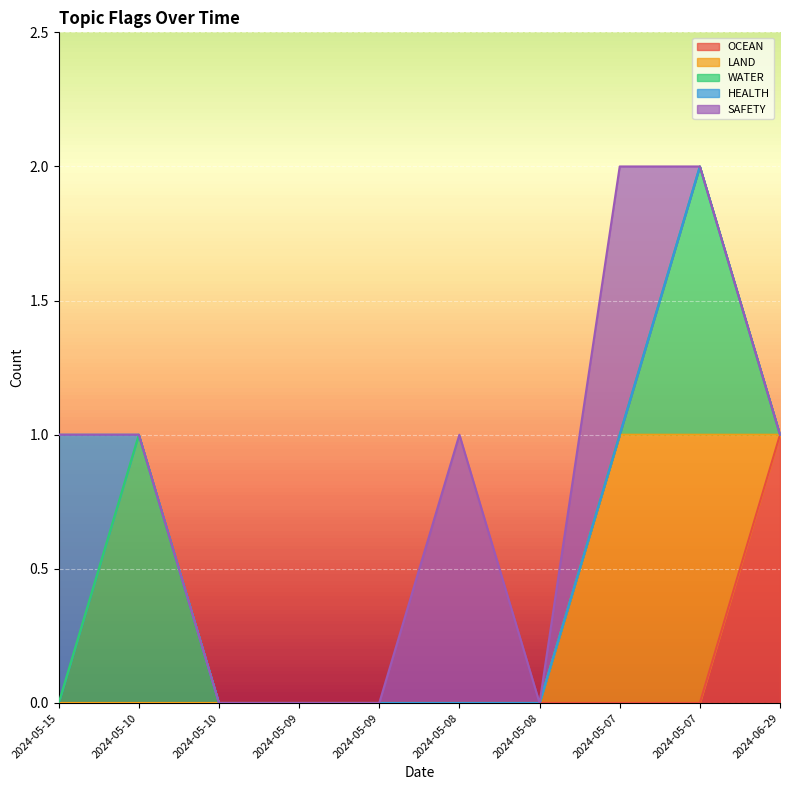

What are all the series names shown in the legend?

OCEAN, LAND, WATER, HEALTH, SAFETY